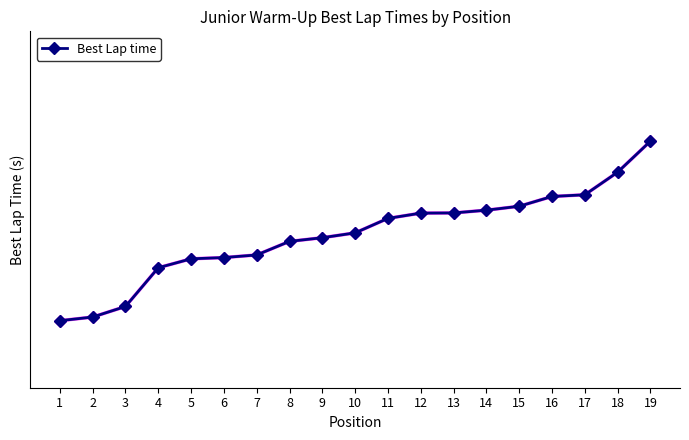

At which category does the chart reach its peak across all series?

19